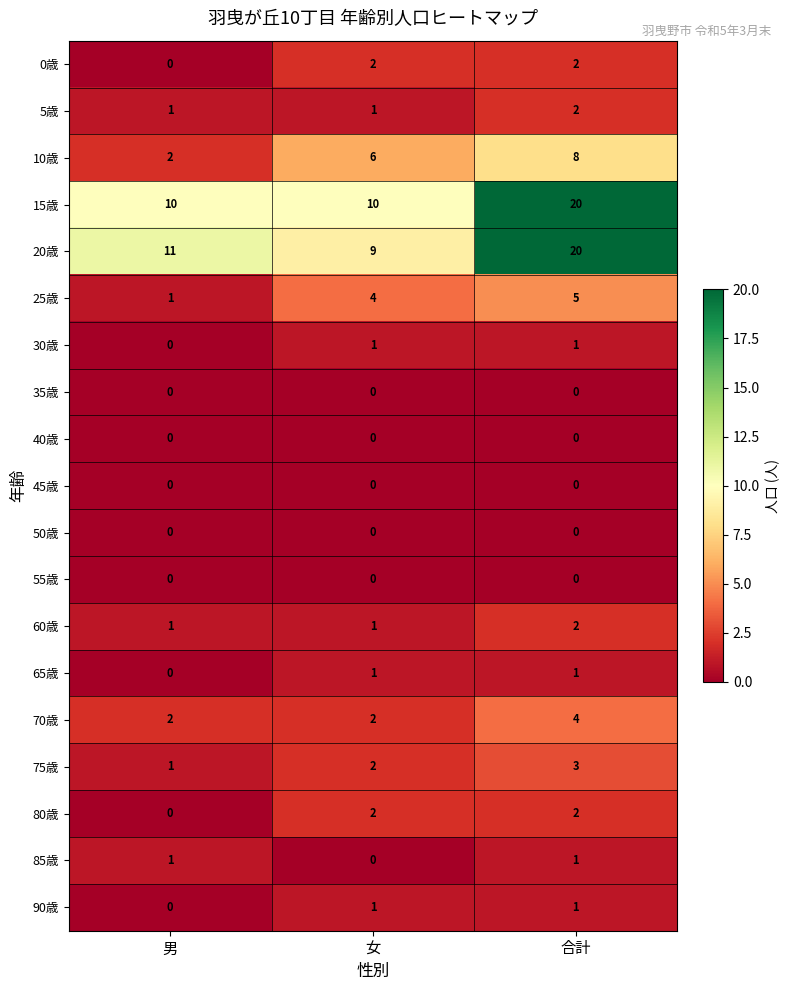

How many 85歳 values are between 0 and 1?

3